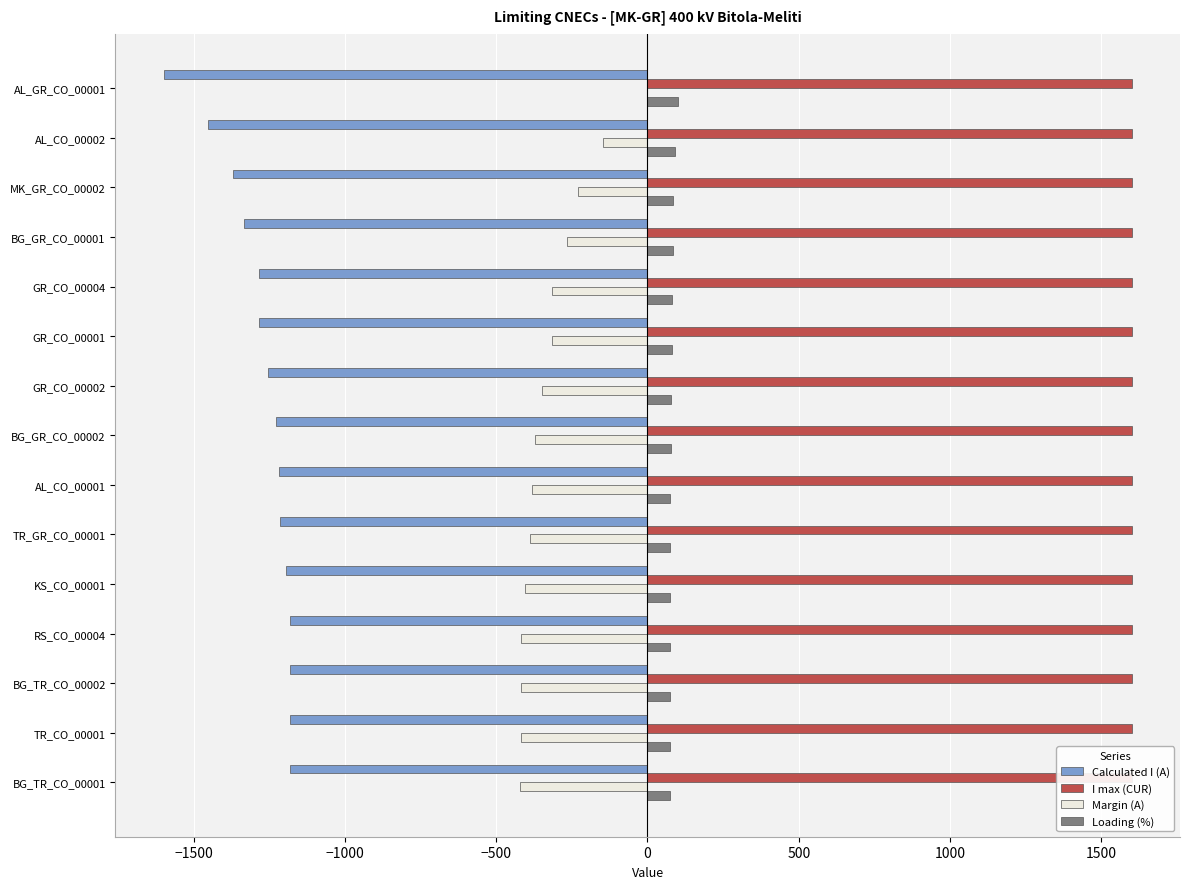

Count the number of data series in this chart.

4